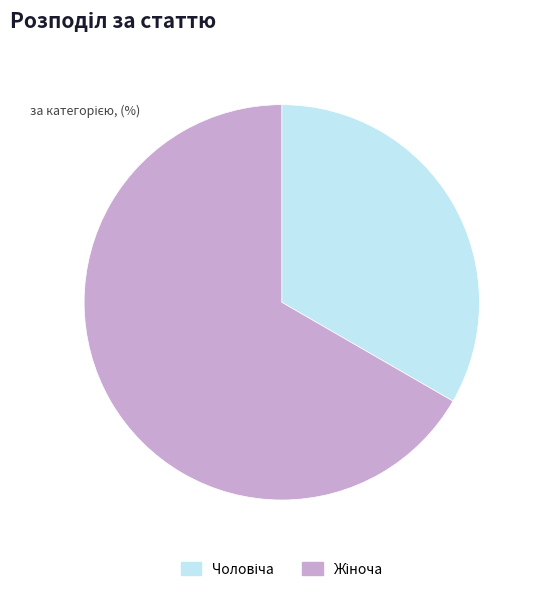

Is there a majority slice in this chart?

Yes